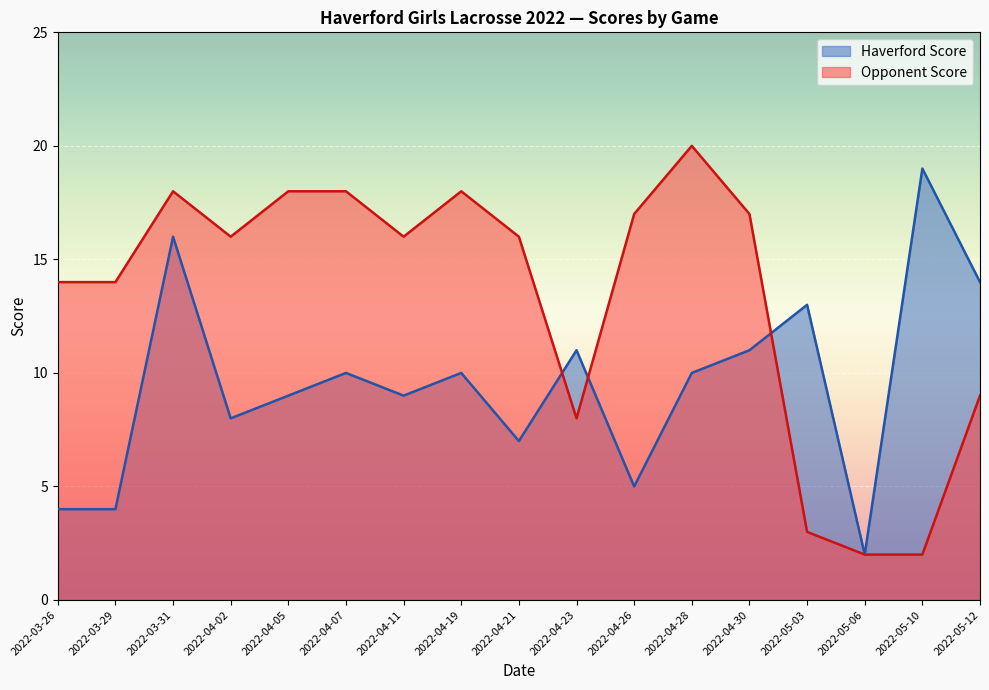

Count the number of categories in the chart.

17